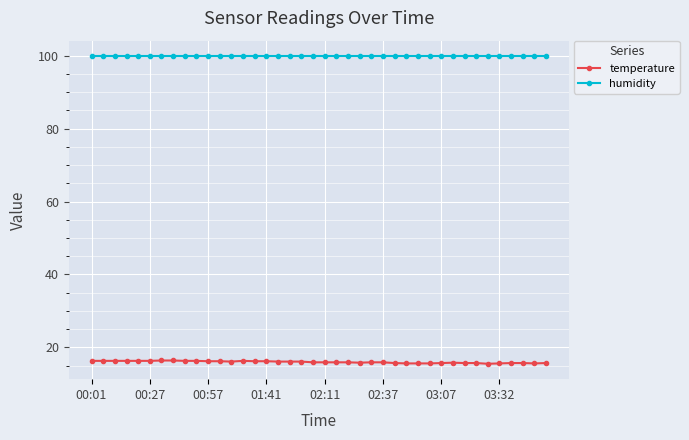

What is the greatest value displayed?

99.9